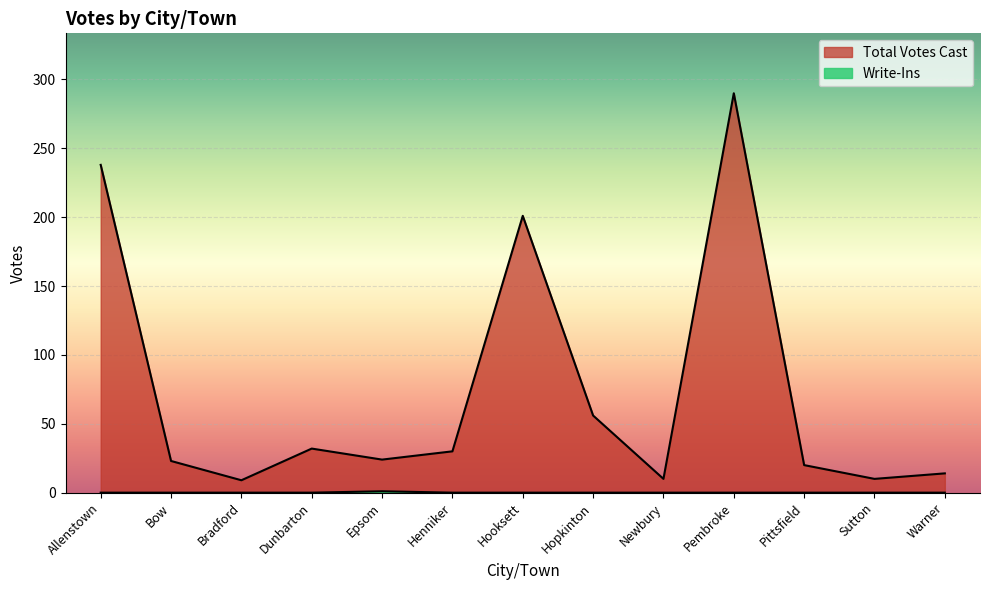

Where is the first local maximum for Total Votes Cast?

Dunbarton